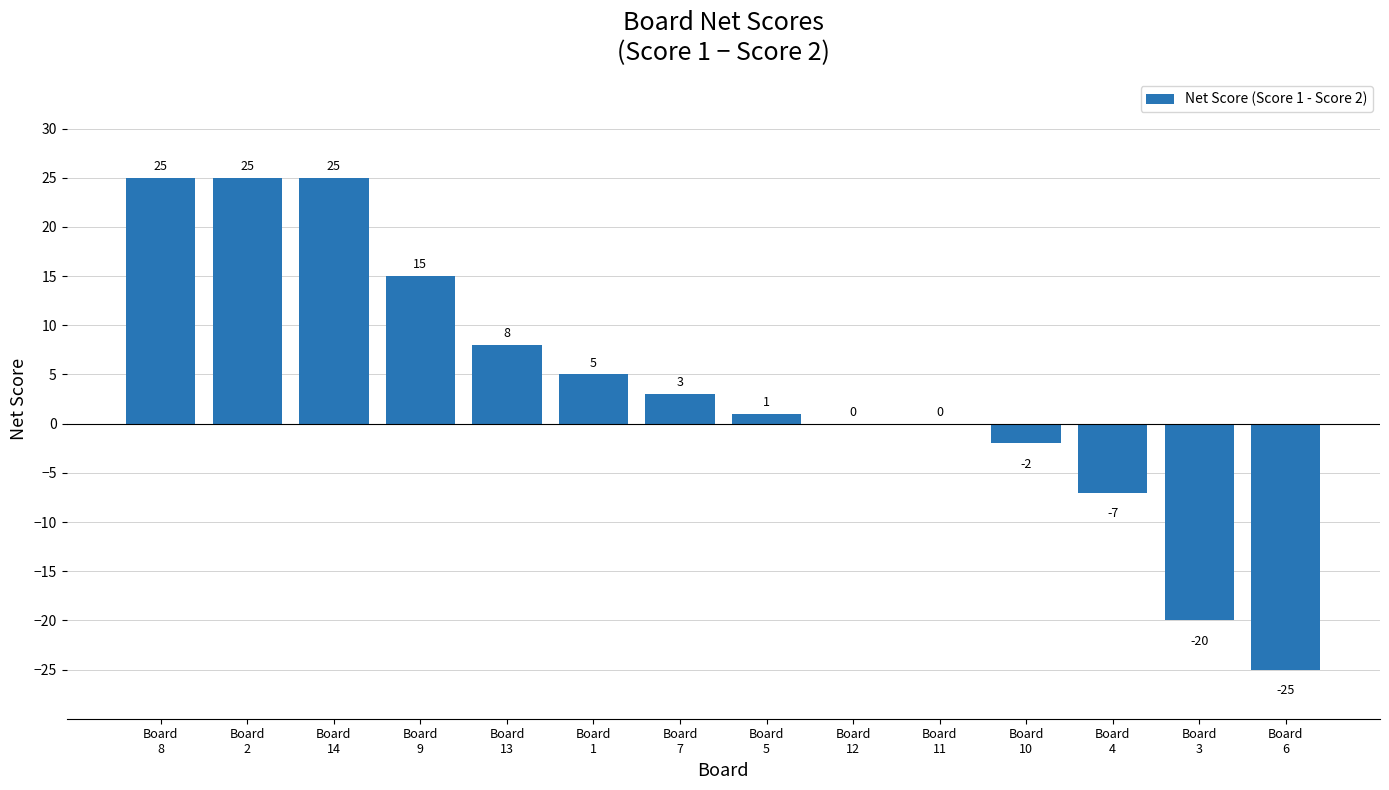

What is the greatest value displayed?

25